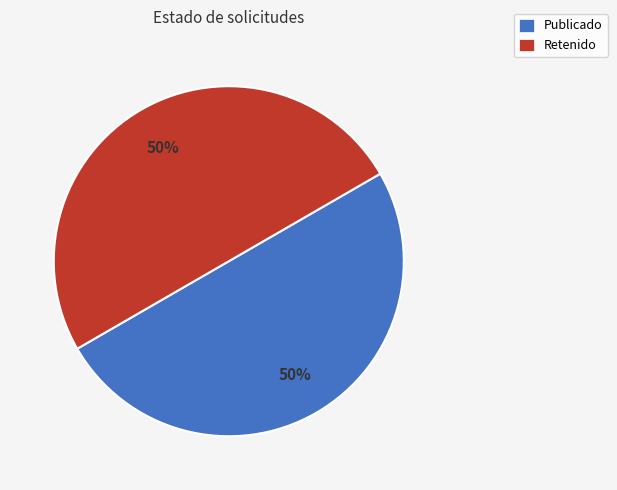

To the nearest percent, what percentage of the pie is Retenido?

50%